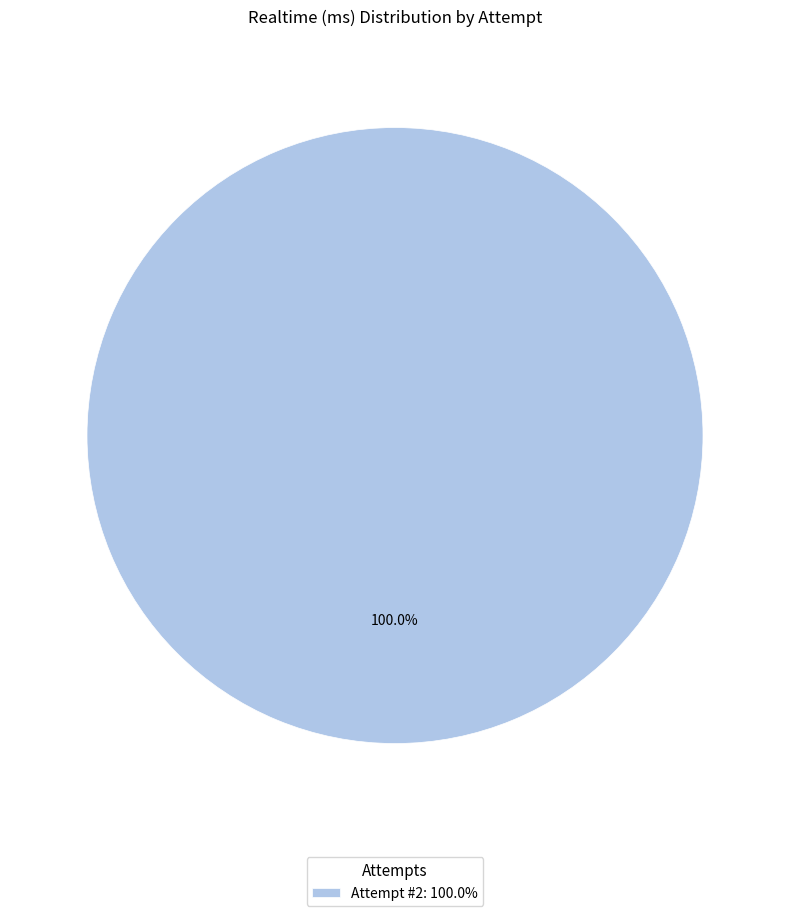

How many slices are in this pie chart?

1